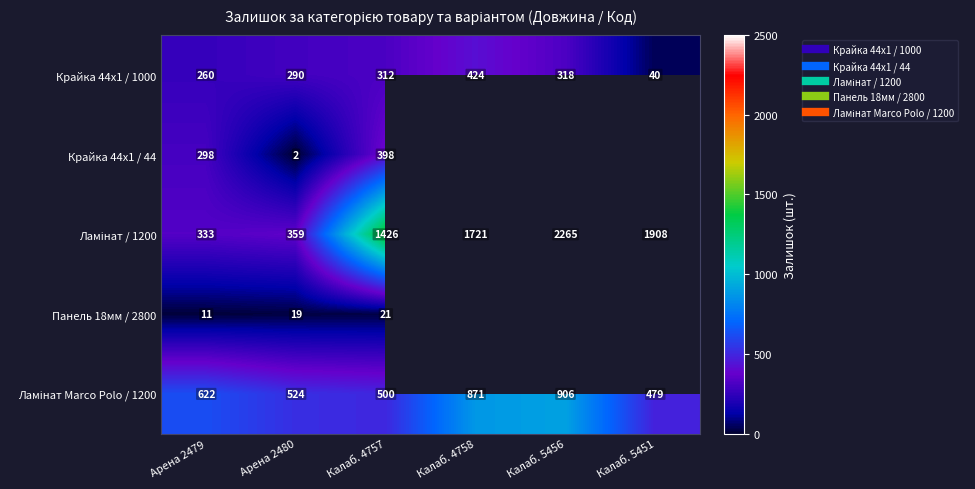

Which series has the largest total across all categories?

Ламінат / 1200